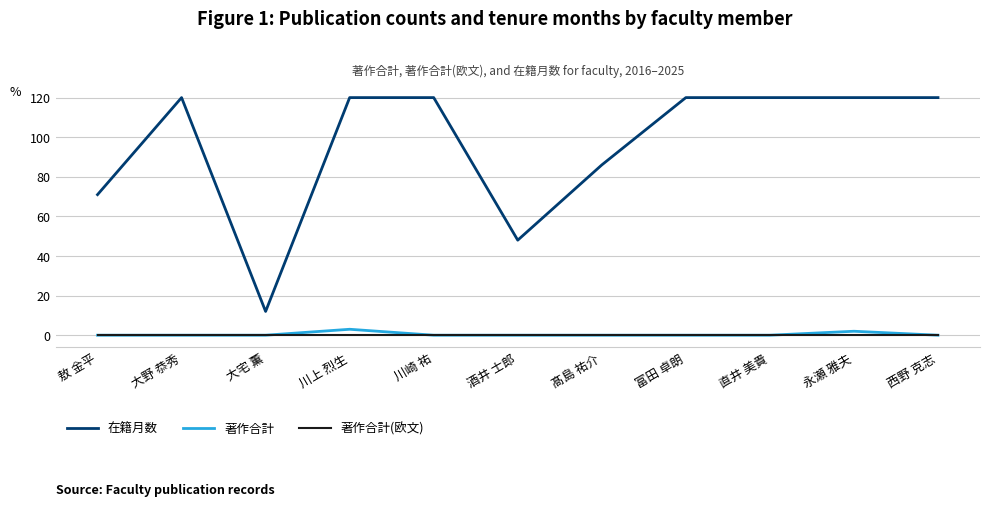

Reading left to right, transcribe all the data shown in this chart.

在籍月数: 71	120	12	120	120	48	86	120	120	120	120
著作合計: 0	0	0	3	0	0	0	0	0	2	0
著作合計(欧文): 0	0	0	0	0	0	0	0	0	0	0